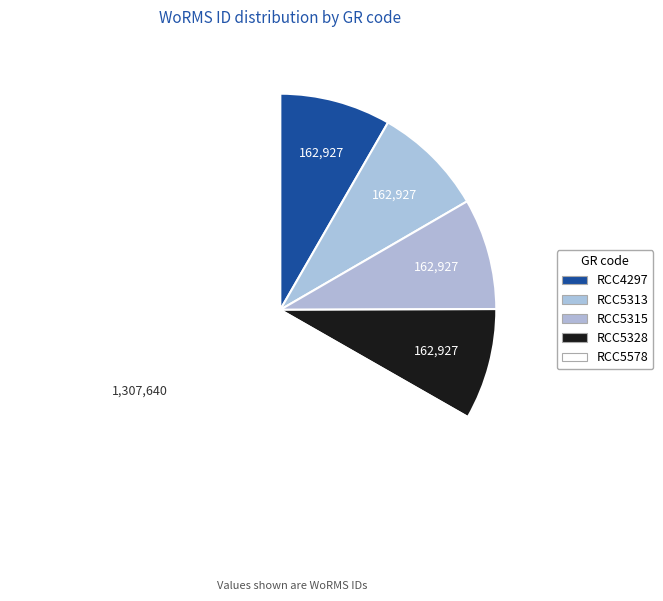

Is there a majority slice in this chart?

Yes